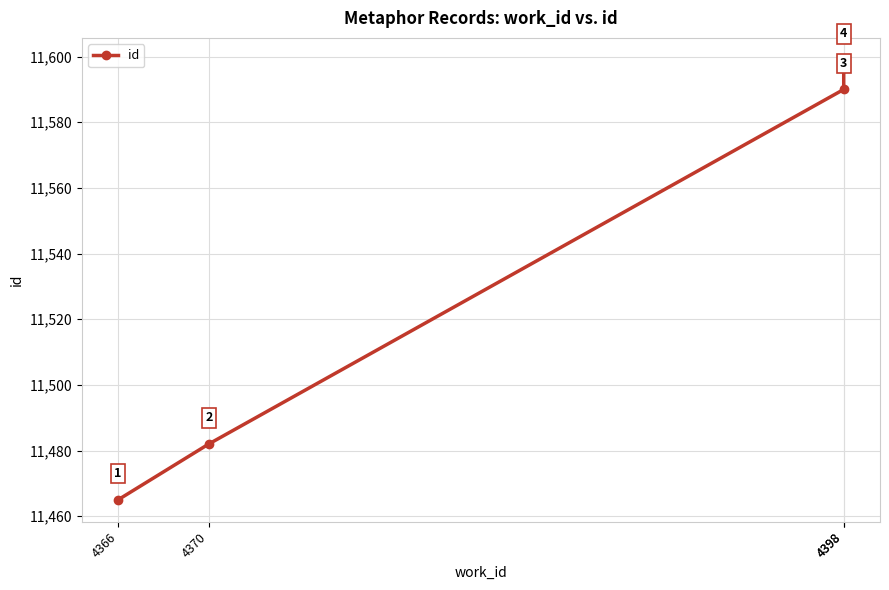

The chart shows a value of 11599 at 4398. True or false?

True